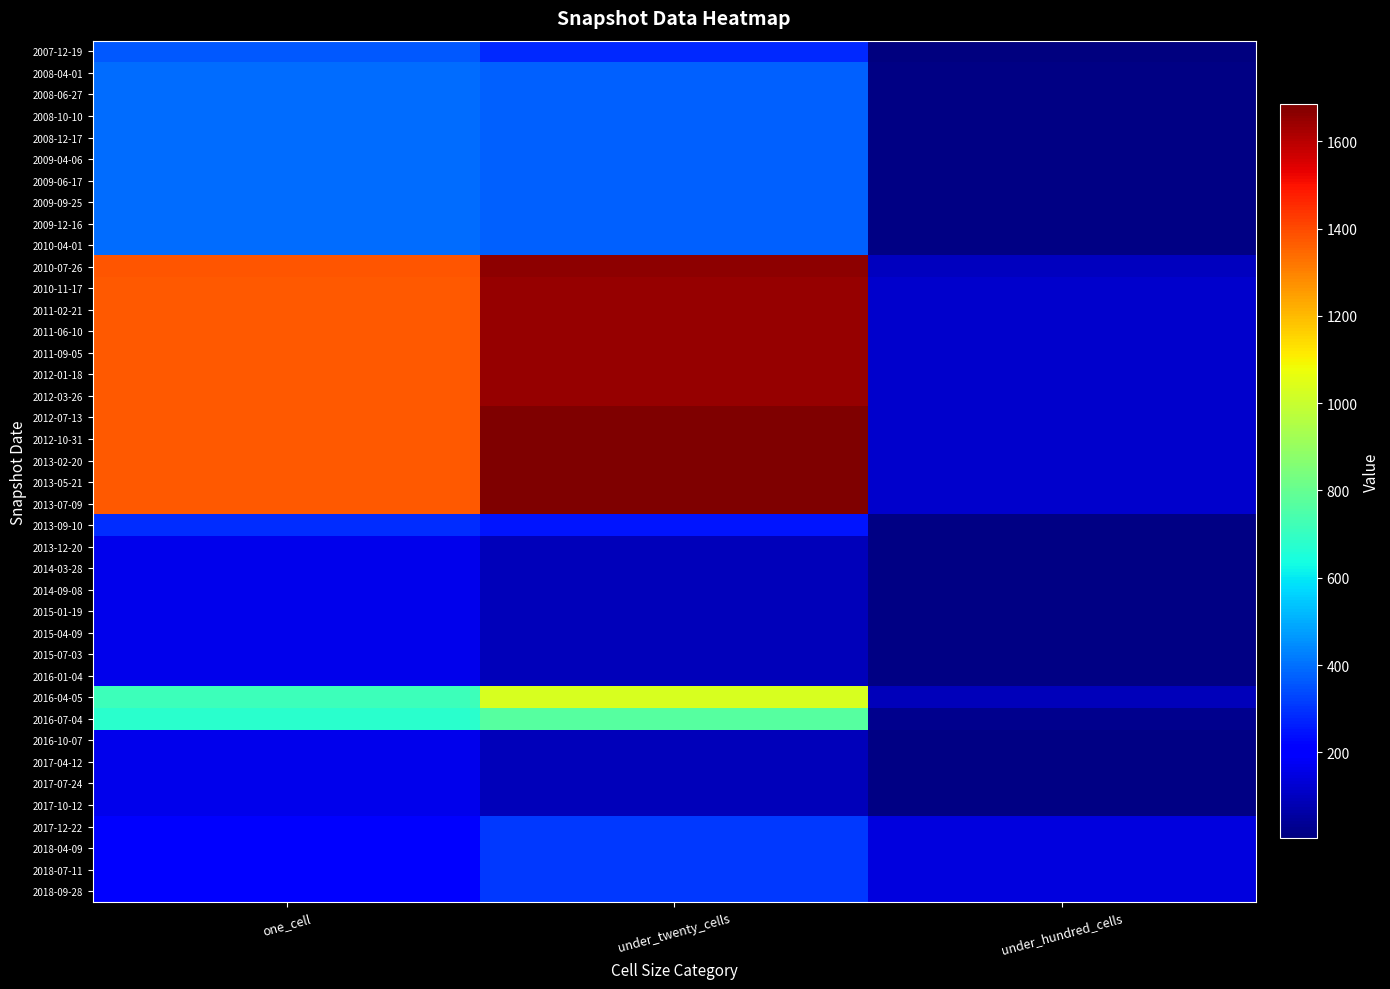

Reading left to right, extract all data points from this chart.

2007-12-19: one_cell=360	under_twenty_cells=282	under_hundred_cells=3
2008-04-01: one_cell=393	under_twenty_cells=372	under_hundred_cells=14
2008-06-27: one_cell=393	under_twenty_cells=372	under_hundred_cells=14
2008-10-10: one_cell=393	under_twenty_cells=372	under_hundred_cells=14
2008-12-17: one_cell=393	under_twenty_cells=372	under_hundred_cells=14
2009-04-06: one_cell=393	under_twenty_cells=372	under_hundred_cells=14
2009-06-17: one_cell=393	under_twenty_cells=372	under_hundred_cells=14
2009-09-25: one_cell=393	under_twenty_cells=372	under_hundred_cells=14
2009-12-16: one_cell=393	under_twenty_cells=372	under_hundred_cells=14
2010-04-01: one_cell=393	under_twenty_cells=372	under_hundred_cells=14
2010-07-26: one_cell=1380	under_twenty_cells=1659	under_hundred_cells=99
2010-11-17: one_cell=1373	under_twenty_cells=1649	under_hundred_cells=119
2011-02-21: one_cell=1373	under_twenty_cells=1649	under_hundred_cells=119
2011-06-10: one_cell=1373	under_twenty_cells=1649	under_hundred_cells=119
2011-09-05: one_cell=1373	under_twenty_cells=1649	under_hundred_cells=119
2012-01-18: one_cell=1373	under_twenty_cells=1649	under_hundred_cells=119
2012-03-26: one_cell=1373	under_twenty_cells=1649	under_hundred_cells=119
2012-07-13: one_cell=1372	under_twenty_cells=1685	under_hundred_cells=119
2012-10-31: one_cell=1372	under_twenty_cells=1685	under_hundred_cells=119
2013-02-20: one_cell=1372	under_twenty_cells=1685	under_hundred_cells=119
2013-05-21: one_cell=1372	under_twenty_cells=1685	under_hundred_cells=119
2013-07-09: one_cell=1372	under_twenty_cells=1685	under_hundred_cells=119
2013-09-10: one_cell=290	under_twenty_cells=248	under_hundred_cells=14
2013-12-20: one_cell=166	under_twenty_cells=91	under_hundred_cells=11
2014-03-28: one_cell=166	under_twenty_cells=91	under_hundred_cells=11
2014-09-08: one_cell=166	under_twenty_cells=91	under_hundred_cells=11
2015-01-19: one_cell=166	under_twenty_cells=91	under_hundred_cells=11
2015-04-09: one_cell=166	under_twenty_cells=91	under_hundred_cells=11
2015-07-03: one_cell=166	under_twenty_cells=91	under_hundred_cells=11
2016-01-04: one_cell=166	under_twenty_cells=91	under_hundred_cells=11
2016-04-05: one_cell=713	under_twenty_cells=1032	under_hundred_cells=94
2016-07-04: one_cell=677	under_twenty_cells=768	under_hundred_cells=23
2016-10-07: one_cell=166	under_twenty_cells=91	under_hundred_cells=11
2017-04-12: one_cell=166	under_twenty_cells=91	under_hundred_cells=11
2017-07-24: one_cell=166	under_twenty_cells=91	under_hundred_cells=11
2017-10-12: one_cell=166	under_twenty_cells=91	under_hundred_cells=11
2017-12-22: one_cell=216	under_twenty_cells=310	under_hundred_cells=144
2018-04-09: one_cell=216	under_twenty_cells=310	under_hundred_cells=144
2018-07-11: one_cell=216	under_twenty_cells=310	under_hundred_cells=144
2018-09-28: one_cell=216	under_twenty_cells=310	under_hundred_cells=144